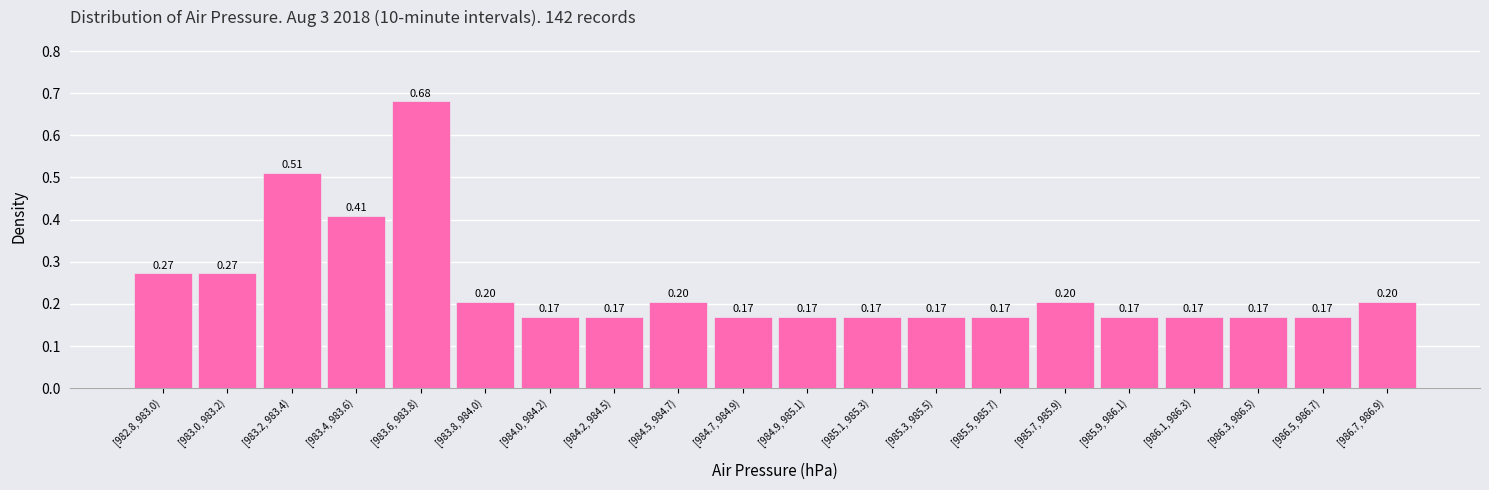

Between [983.4, 983.6) and [984.2, 984.5), which is larger?

[983.4, 983.6)